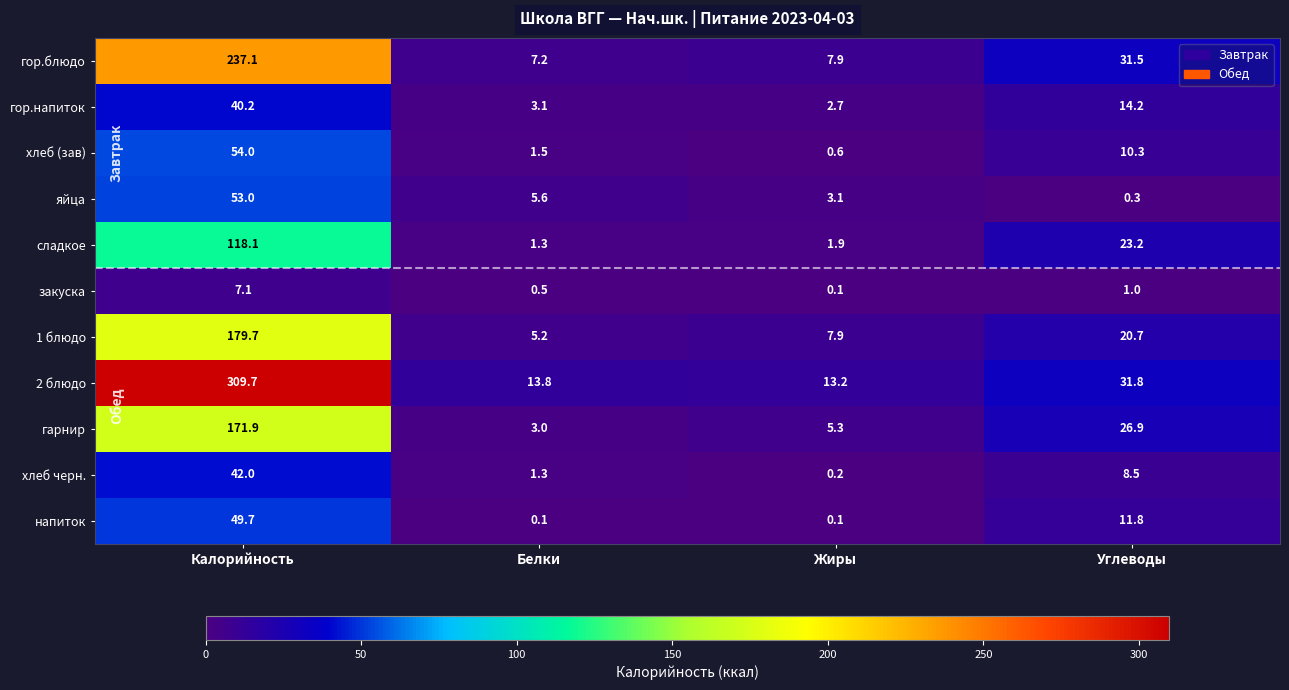

Rank the series by their maximum value, from highest to lowest.

2 блюдо, гор.блюдо, 1 блюдо, гарнир, сладкое, хлеб (зав), яйца, напиток, хлеб черн., гор.напиток, закуска